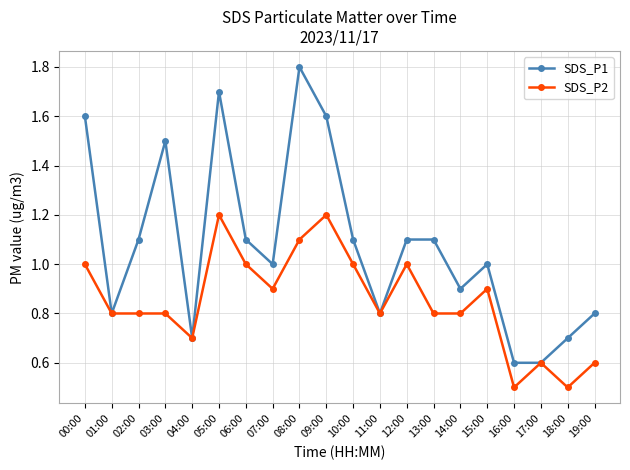

True or false: SDS_P1 has more than 1 interior local peaks.

True